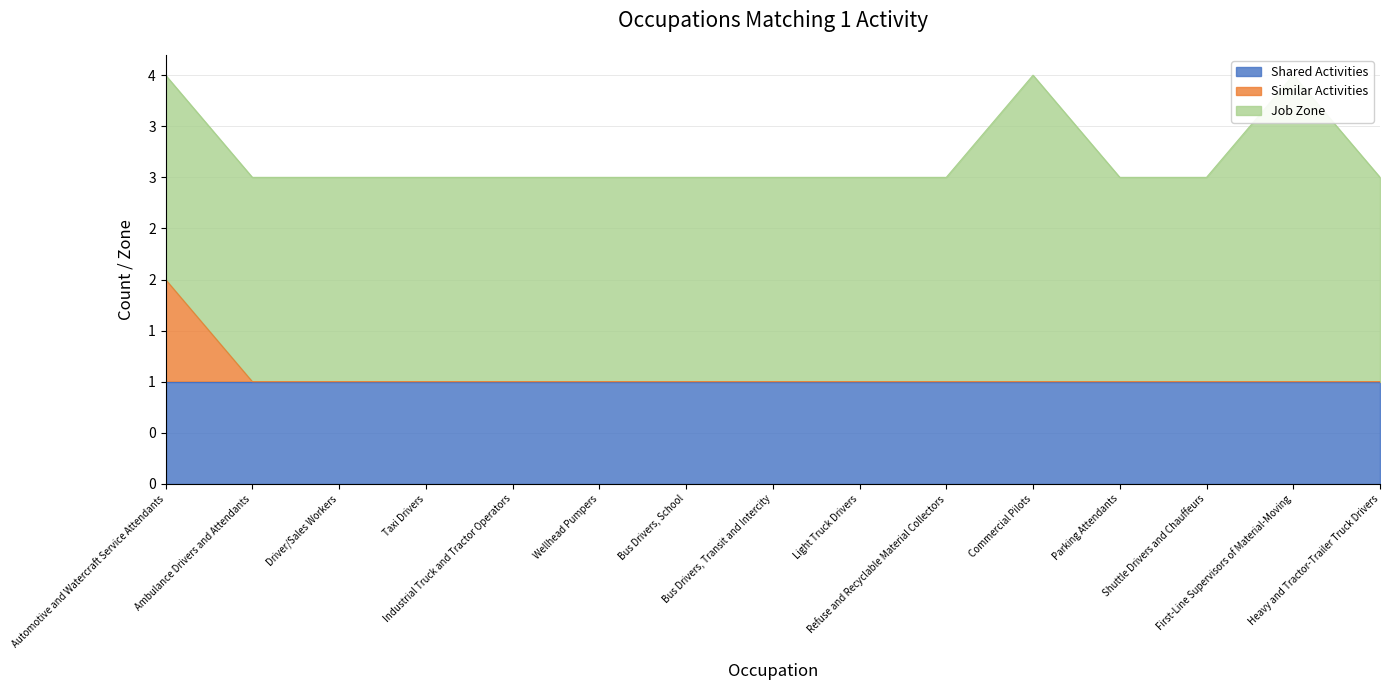

Reading right to left, extract all data points from this chart.

Shared Activities: 1	1	1	1	1	1	1	1	1	1	1	1	1	1	1
Similar Activities: 0	0	0	0	0	0	0	0	0	0	0	0	0	0	1
Job Zone: 2	3	2	2	3	2	2	2	2	2	2	2	2	2	2